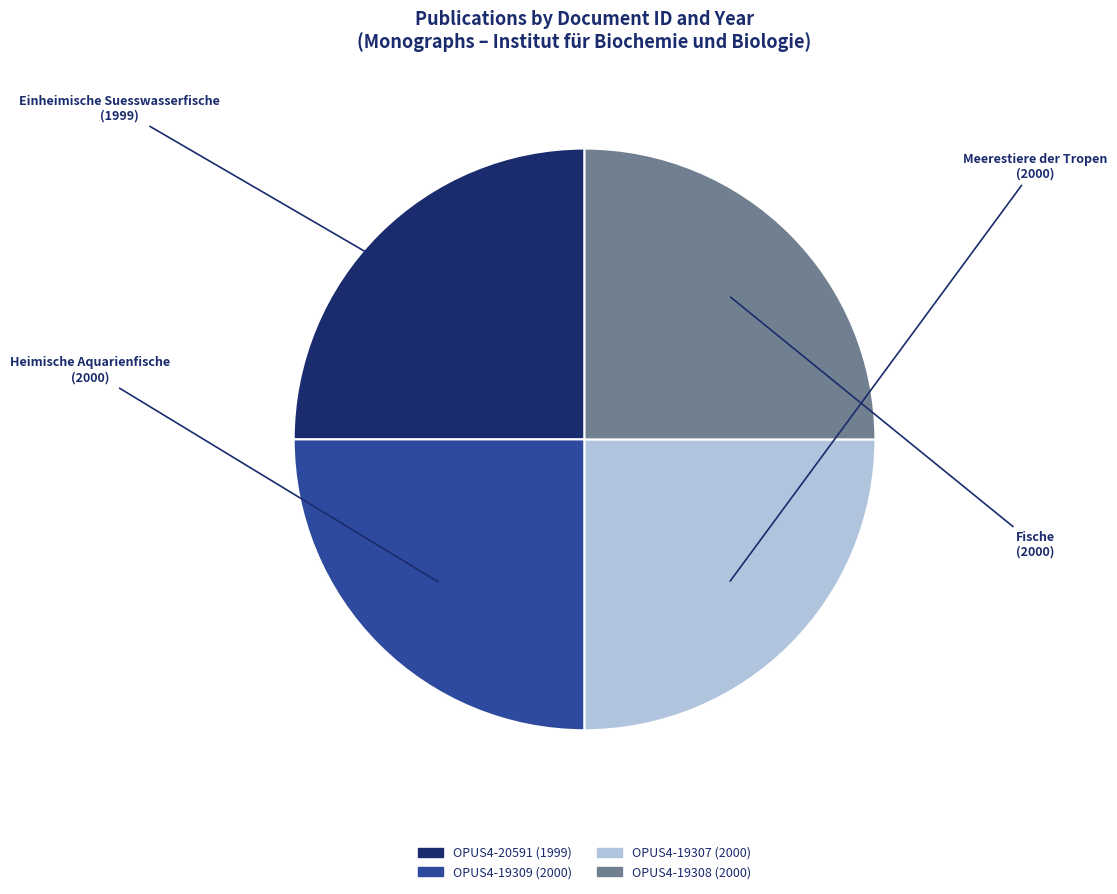

What is the ratio of the value at Einheimische Suesswasserfische to the value at Fische?

1.0